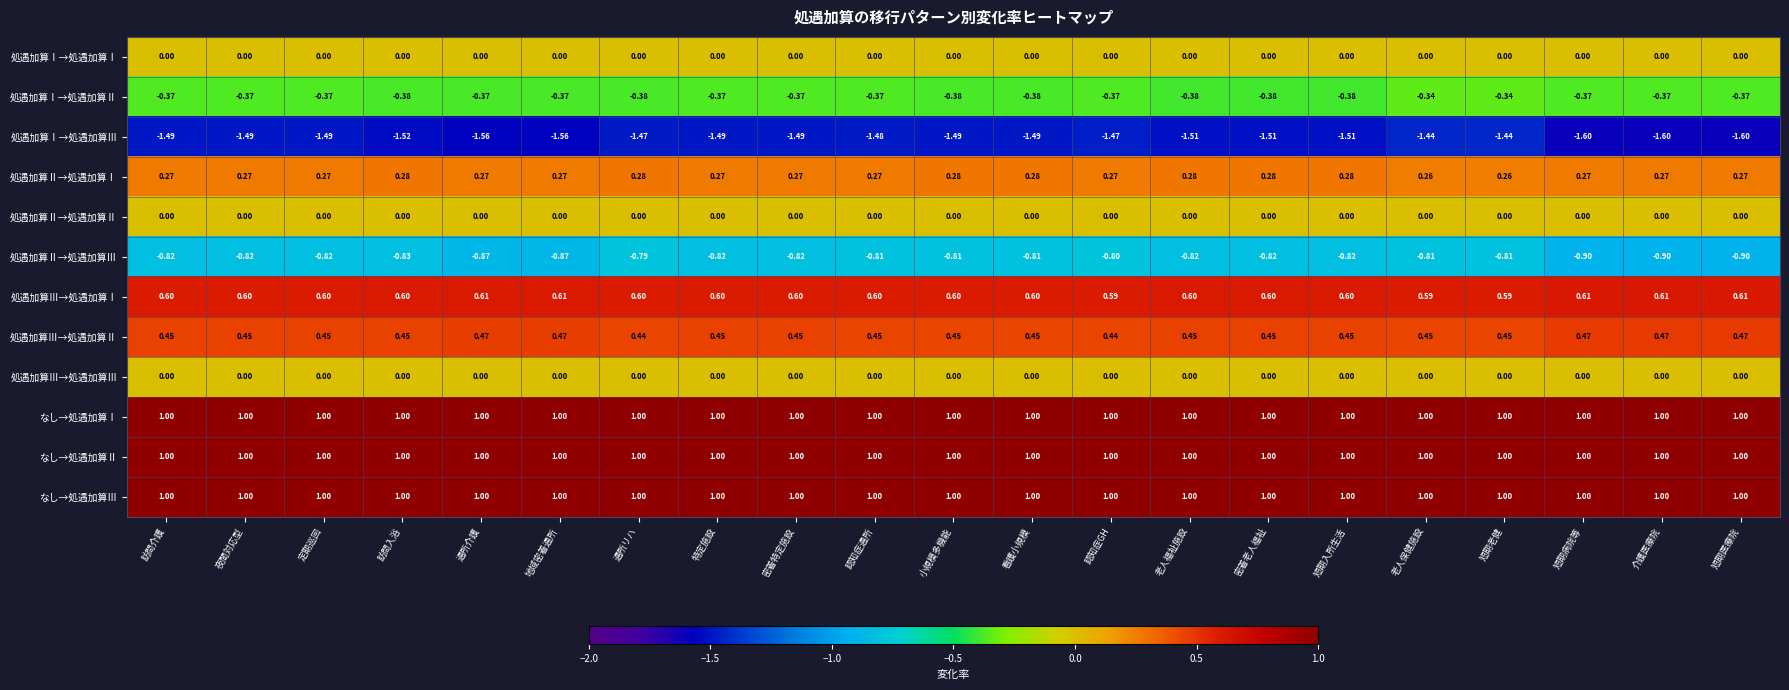

Which series changed the most between 特定施設 and 老人福祉施設?

処遇加算Ⅰ→処遇加算Ⅲ